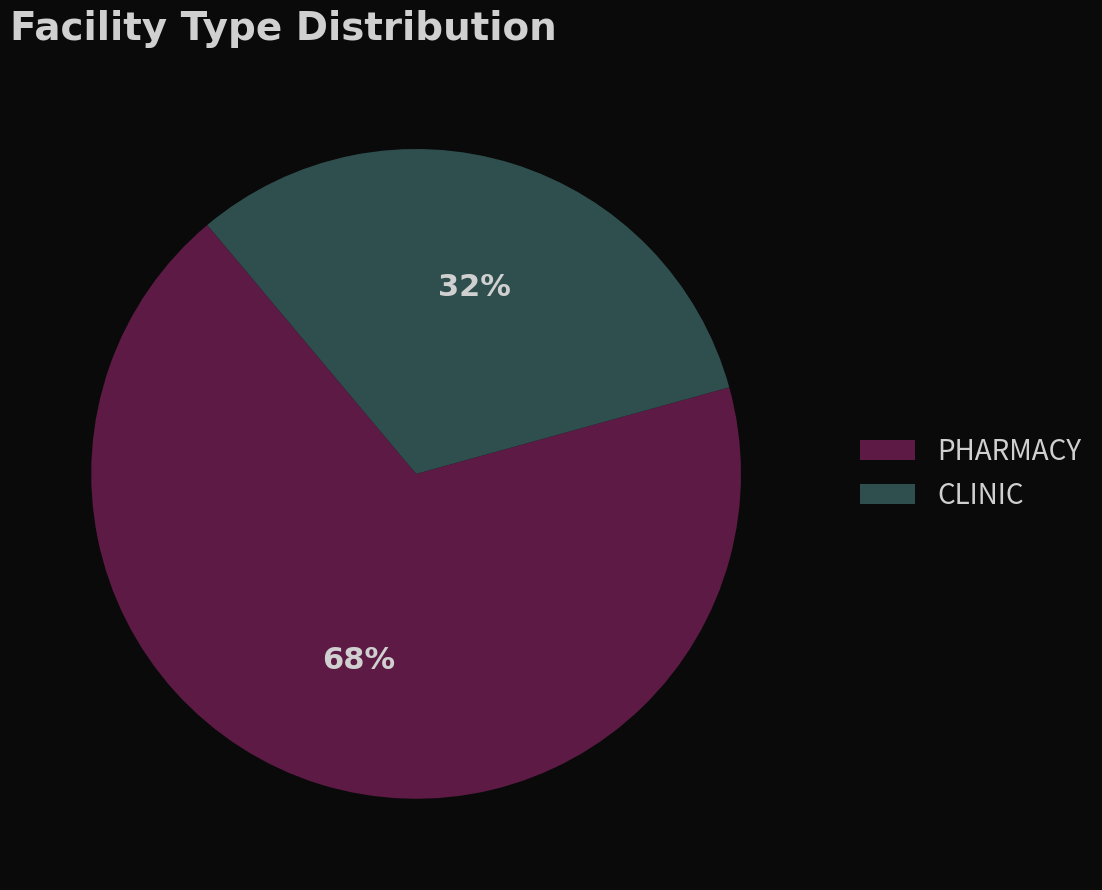

Count the number of slices in the pie.

2